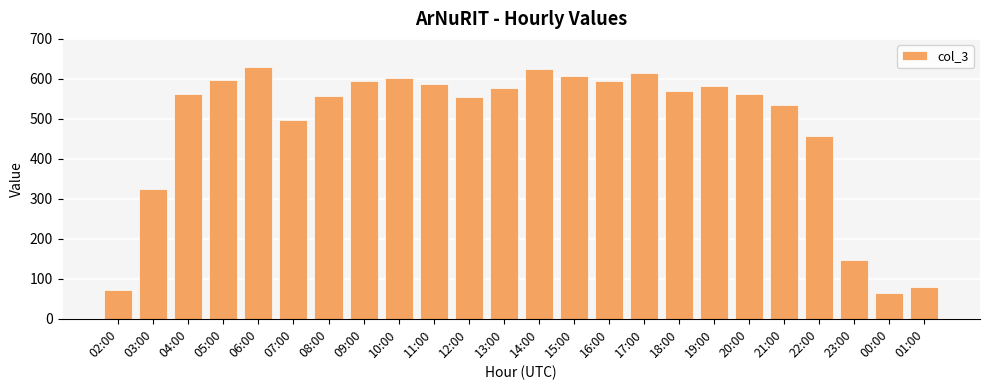

What is the average value?

483